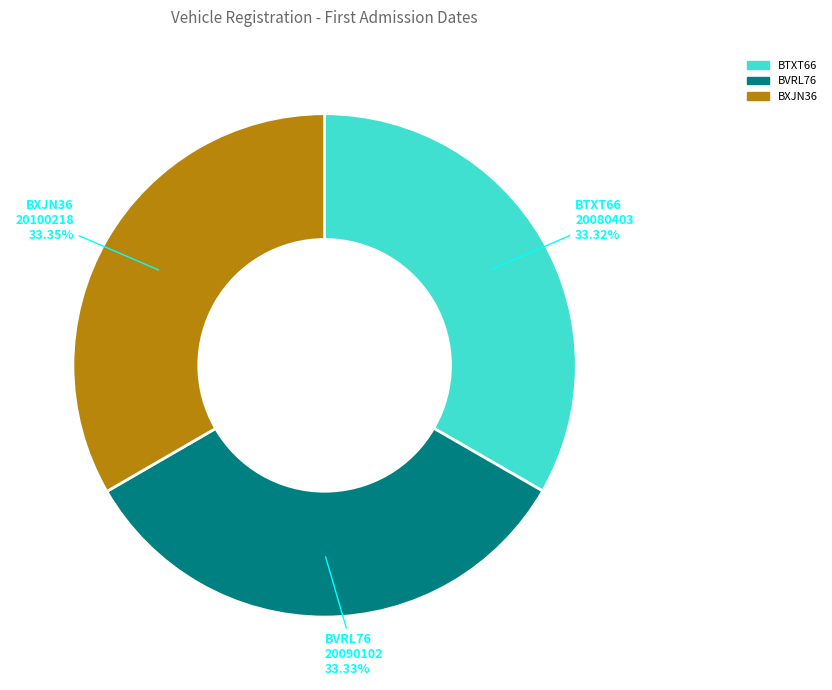

To the nearest percent, what portion does BTXT66 represent?

33%